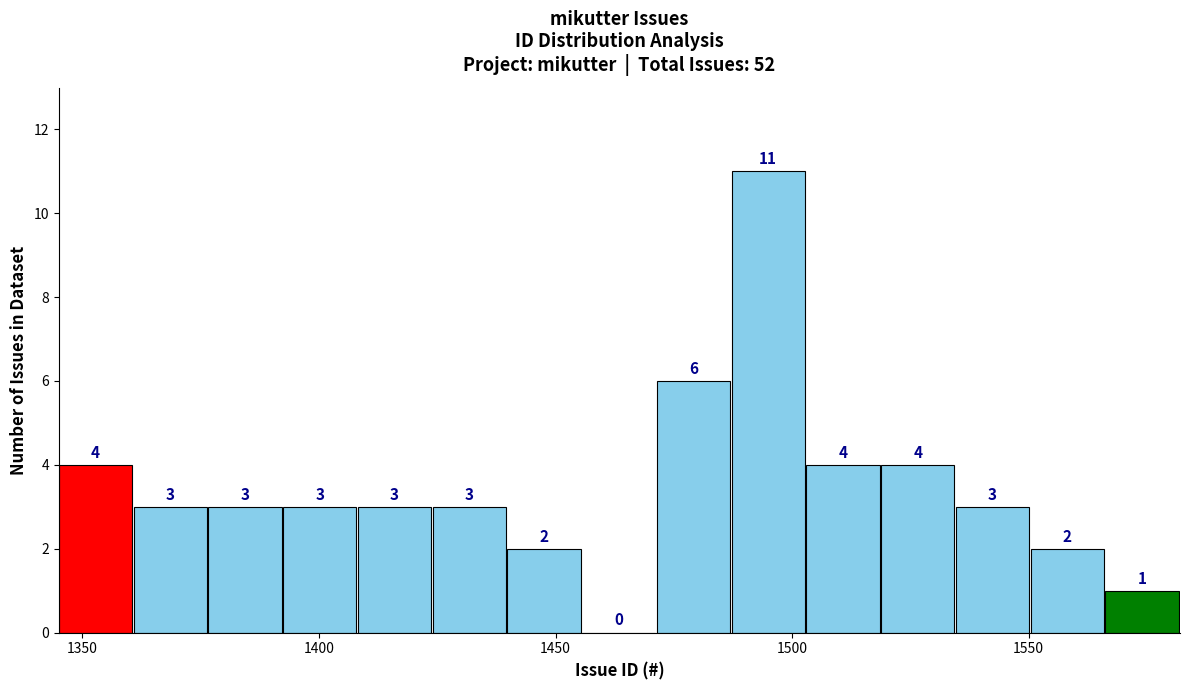

Around what value on the x-axis is the tallest bar? Give the approximate position of its centre, as read against the axis.

1495